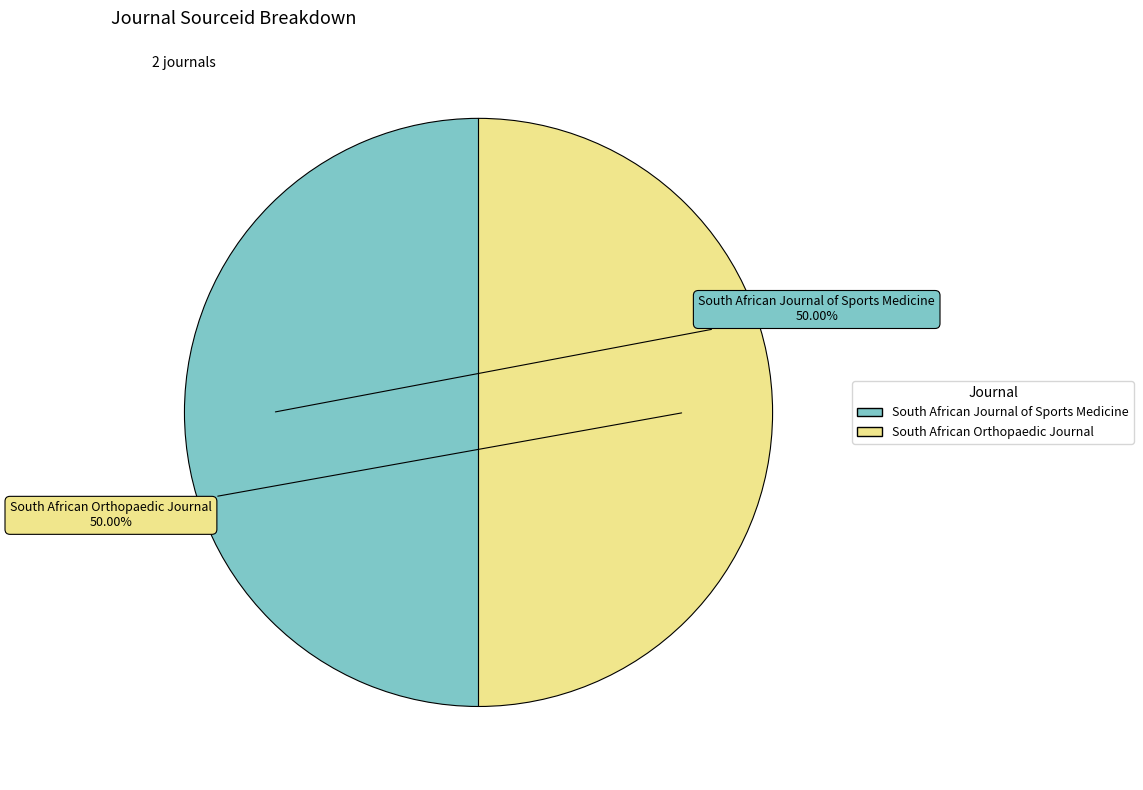

True or false: South African Journal of Sports Medicine accounts for 50% of the total.

True